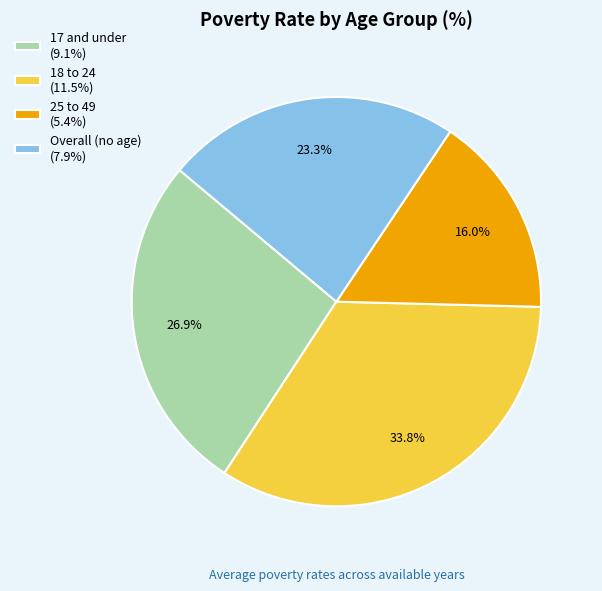

Approximately how many times larger is the value at 18 to 24 (11.5%) compared to 17 and under (9.1%)?

1.3